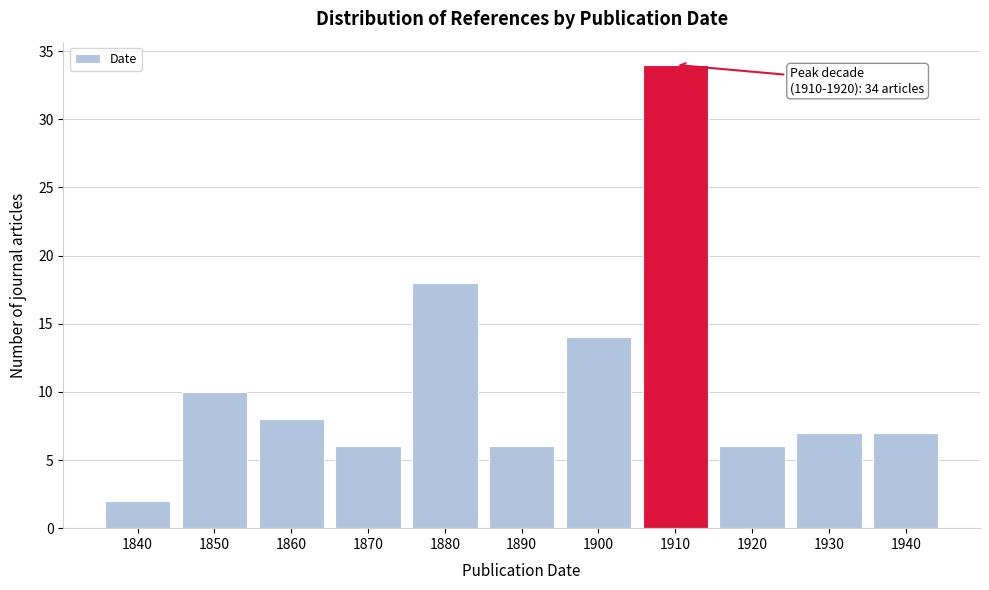

Reading left to right, what are all the values shown in this chart?

1840=2	1850=10	1860=8	1870=6	1880=18	1890=6	1900=14	1910=34	1920=6	1930=7	1940=7